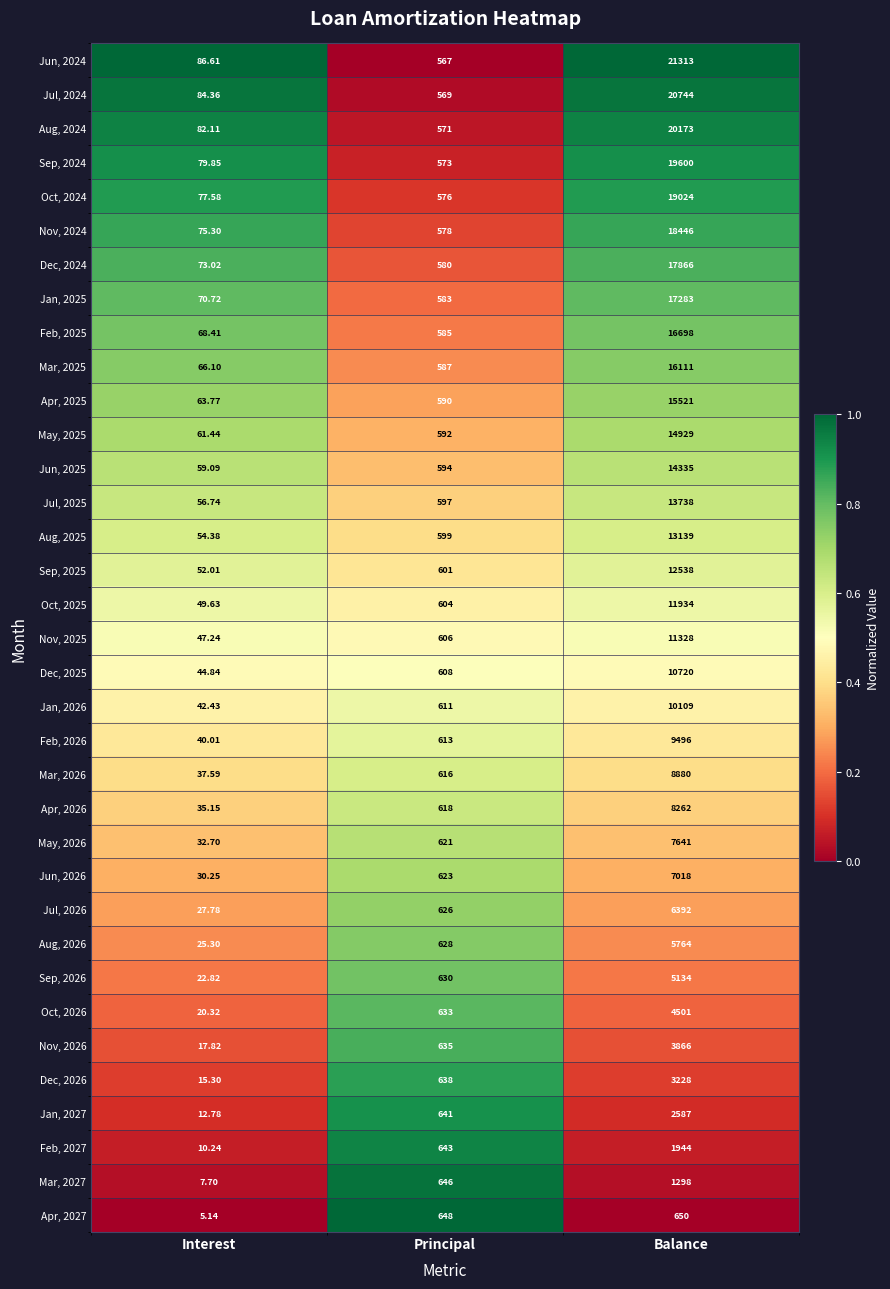

Is the value of Mar, 2026 at Interest greater than the value of Sep, 2024 at Interest?

No